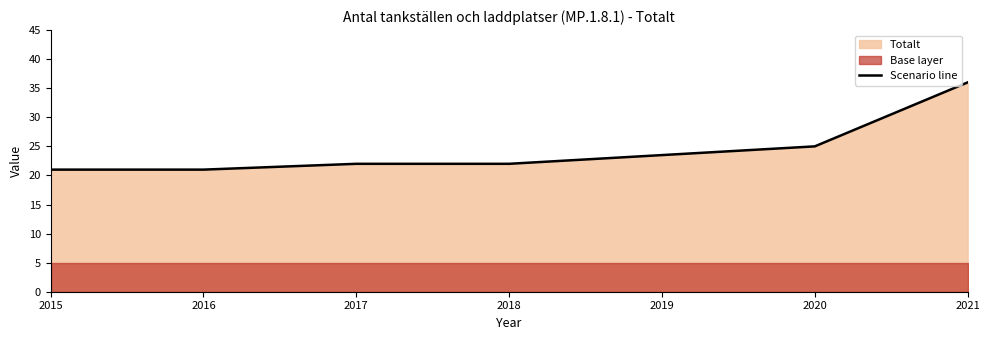

What is the smallest value displayed?

21